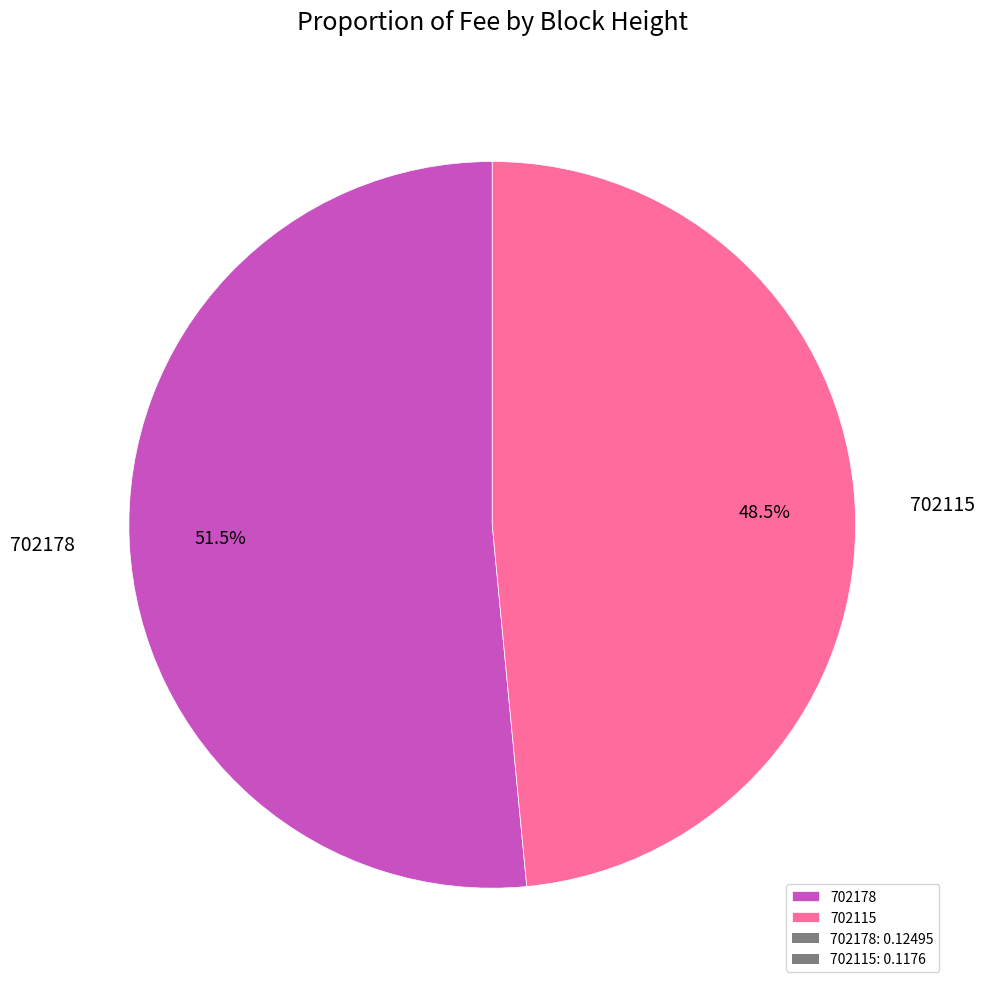

Rank the categories by value from highest to lowest.

702178, 702115